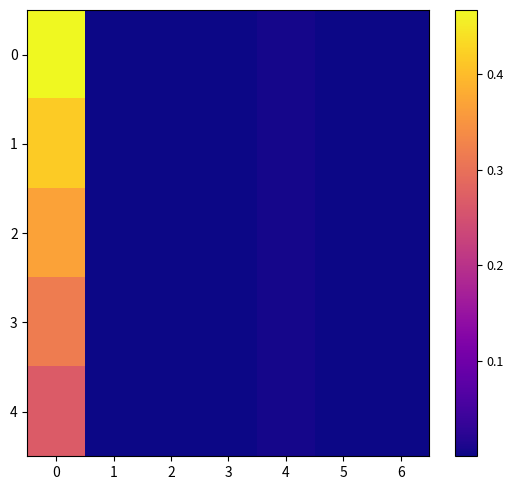

Count the number of data series in this chart.

5